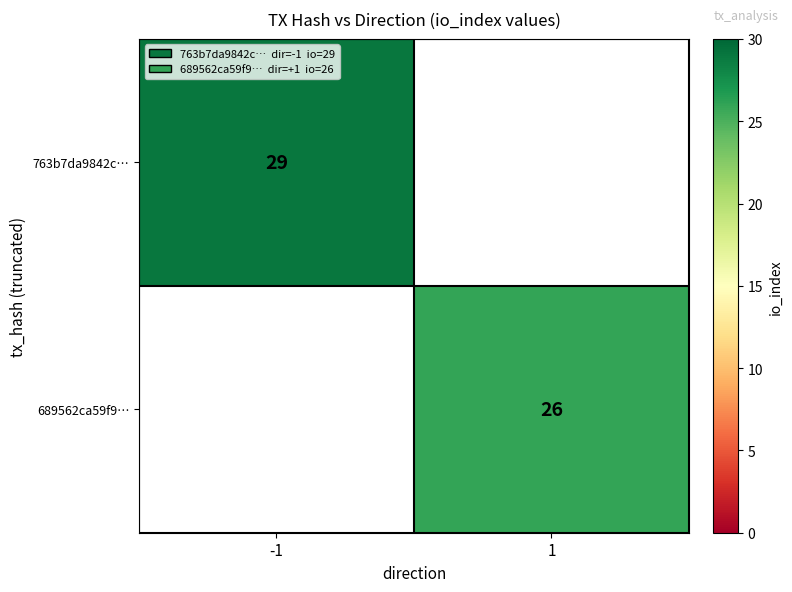

At how many categories does at least one series exceed 27?

1